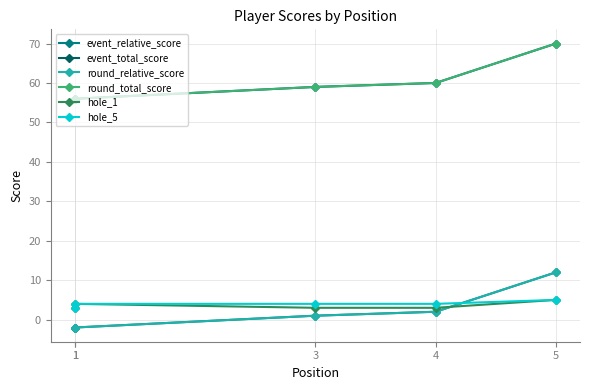

Where is event_total_score nearest to the value 63?

4